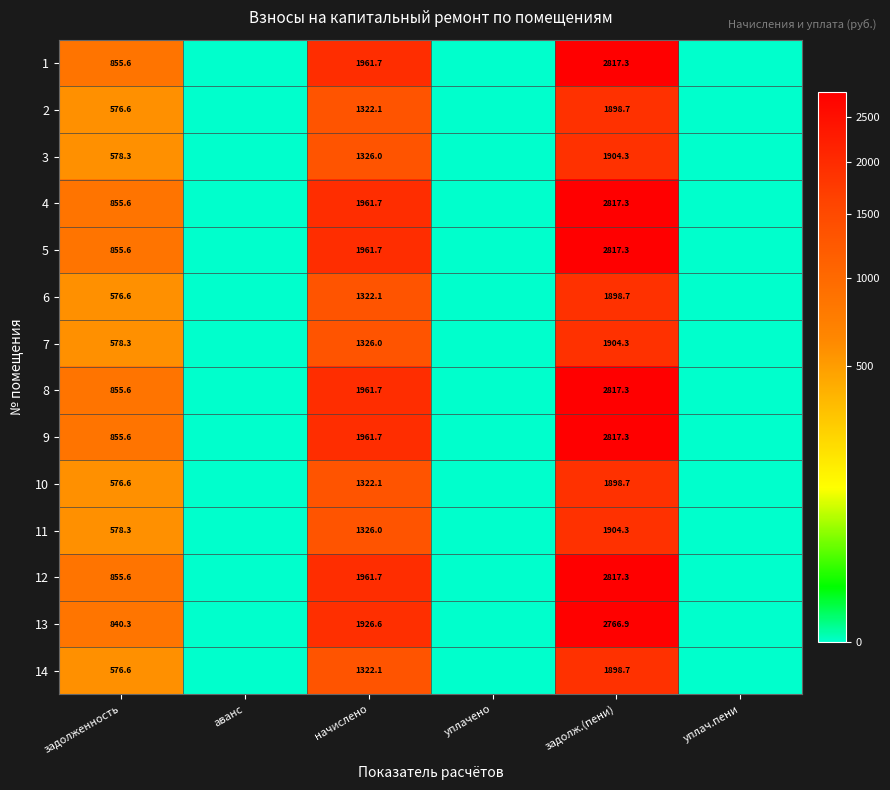

What is the difference between the 6 values at начислено and задолж.(пени)?

576.6